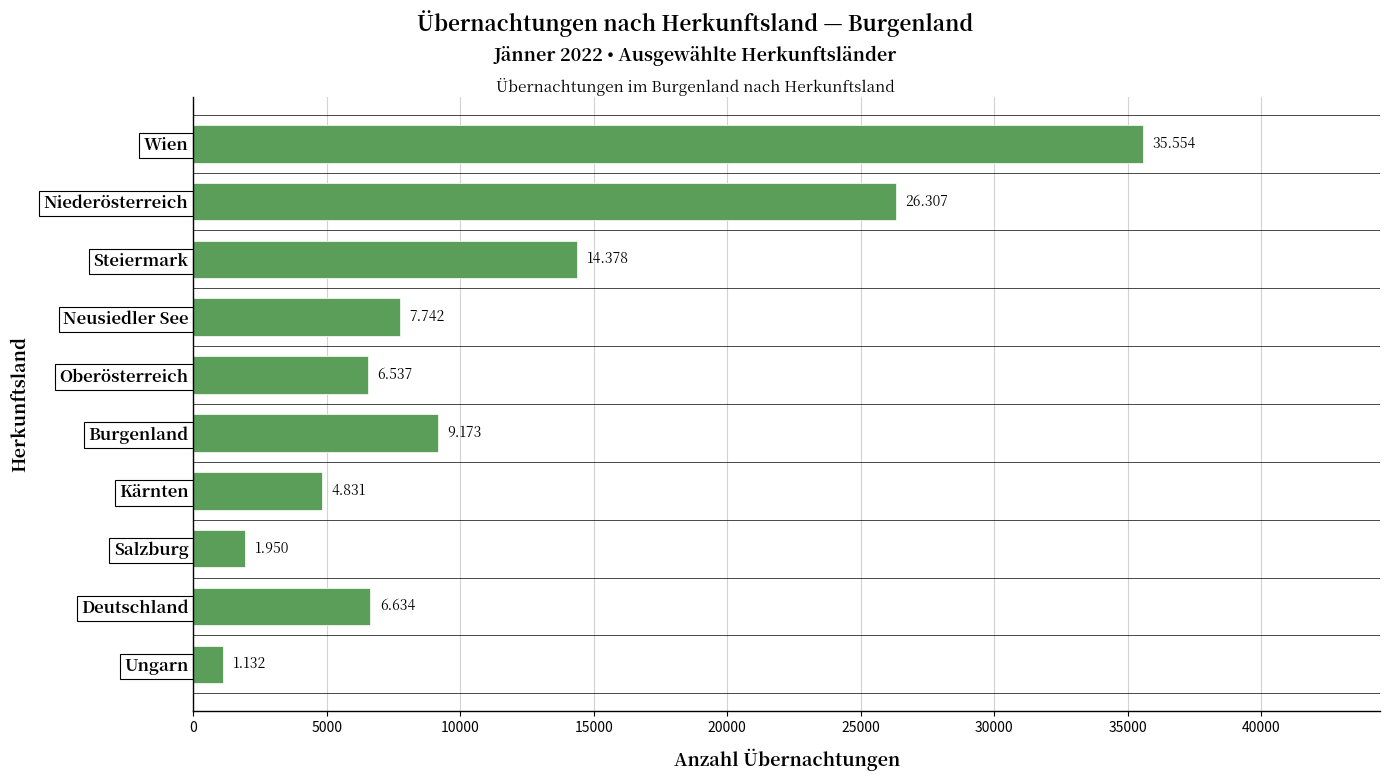

What is the average value?

11424